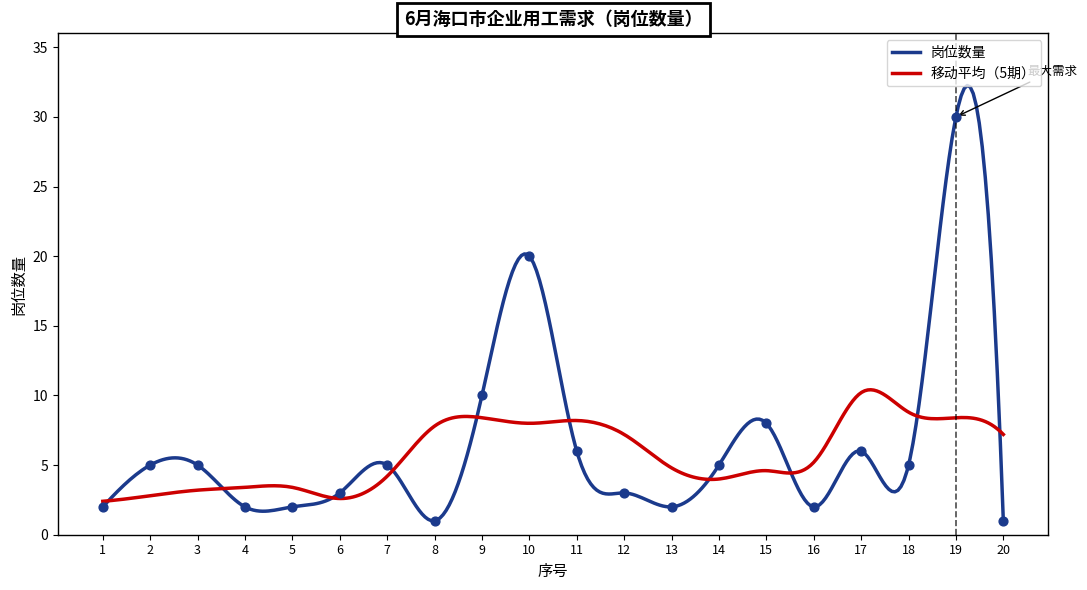

Which has a higher value, 19 or 11?

19